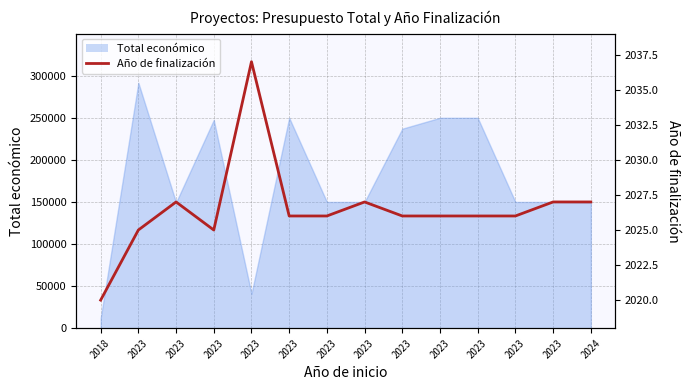

What is the approximate value at 2023, to the nearest 10?

2030